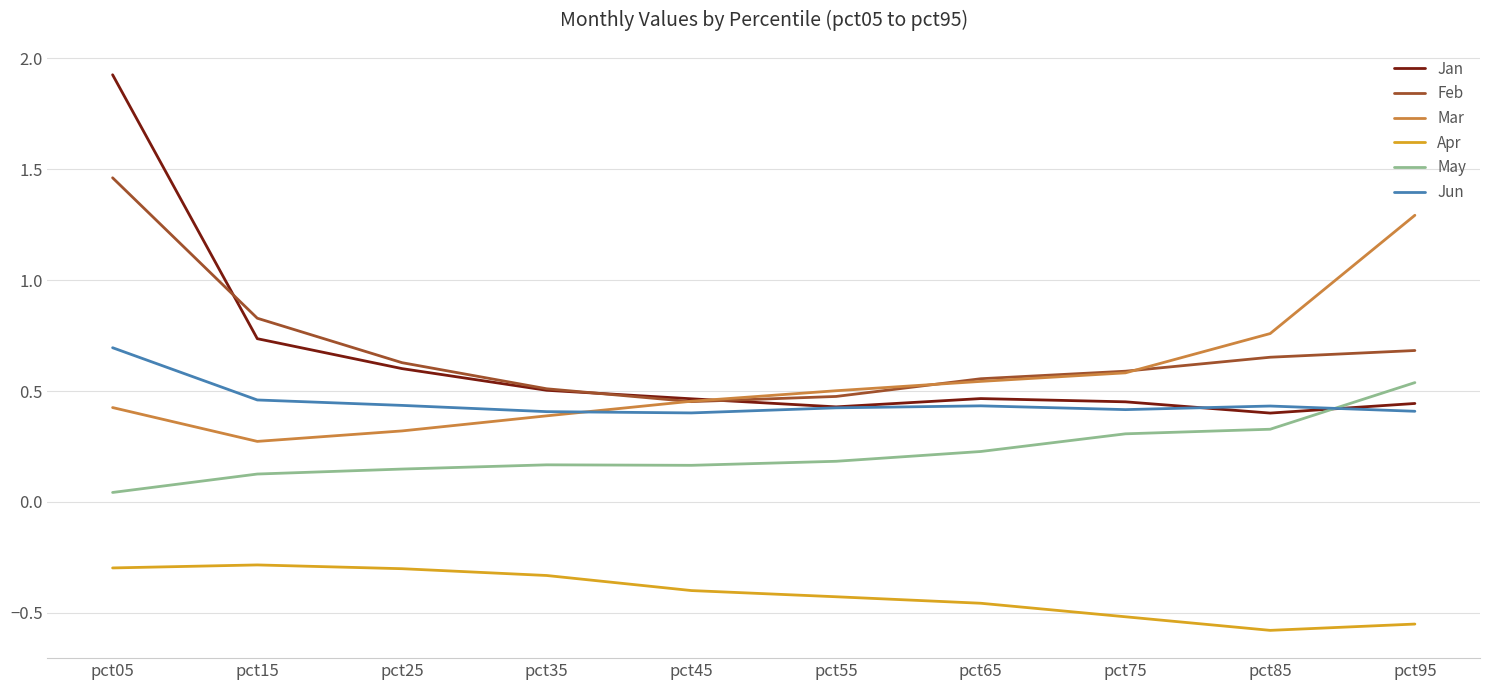

What is the maximum value shown in the chart?

1.9